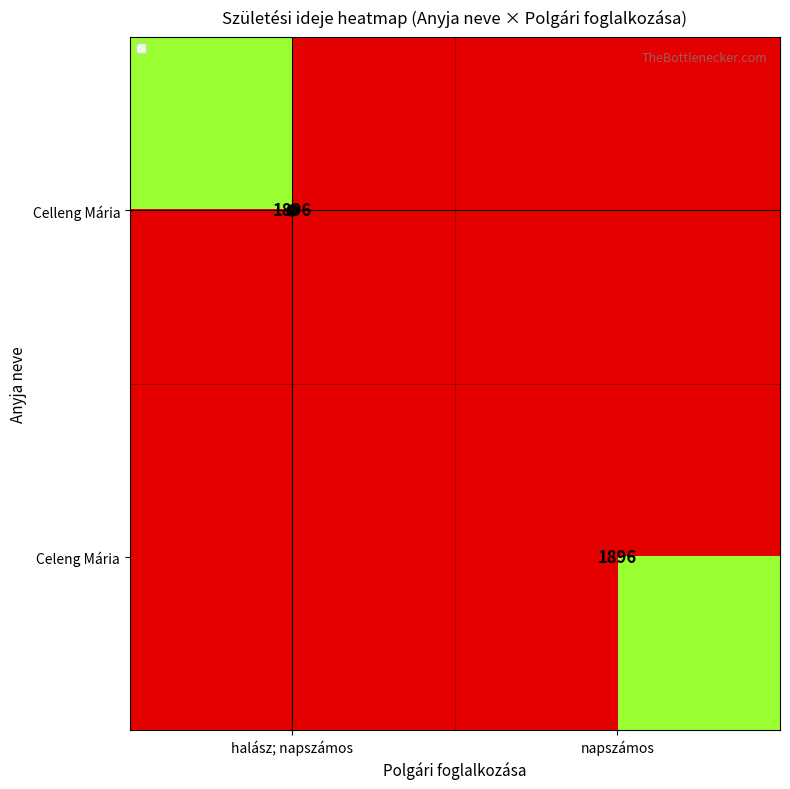

How many data points in Celeng Mária are less than 1896?

1